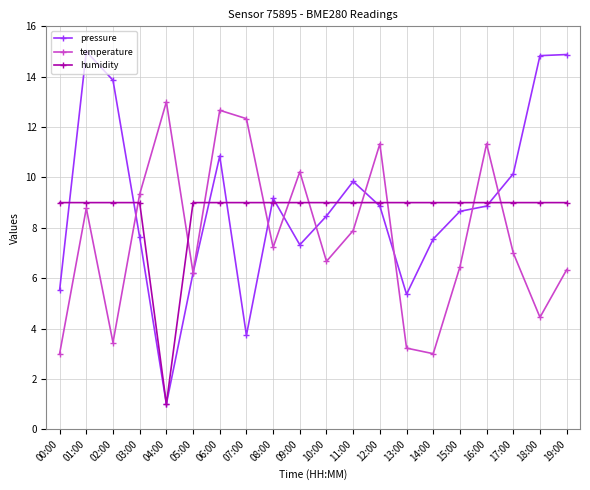

Is this an area chart (filled region under the line)?

No